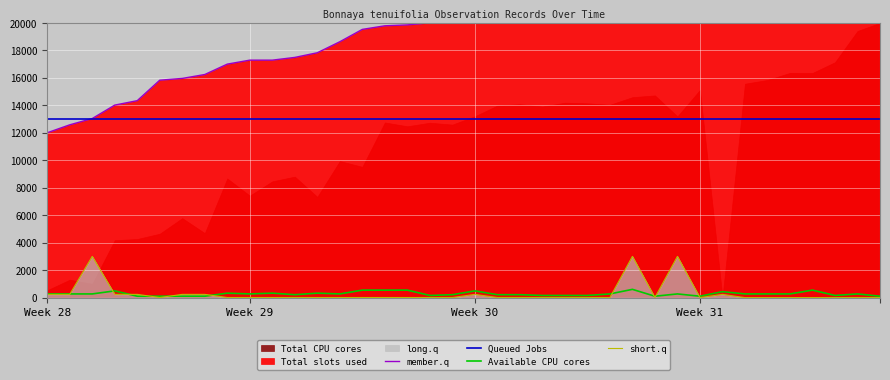

How many categories are shown in the chart?

38